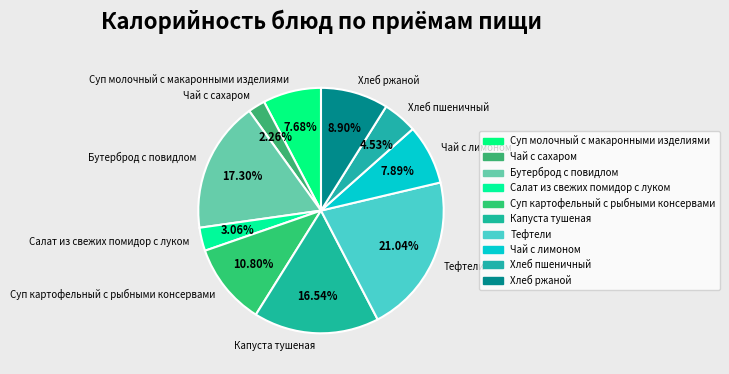

Does Хлеб ржаной account for over 50% of the chart?

No